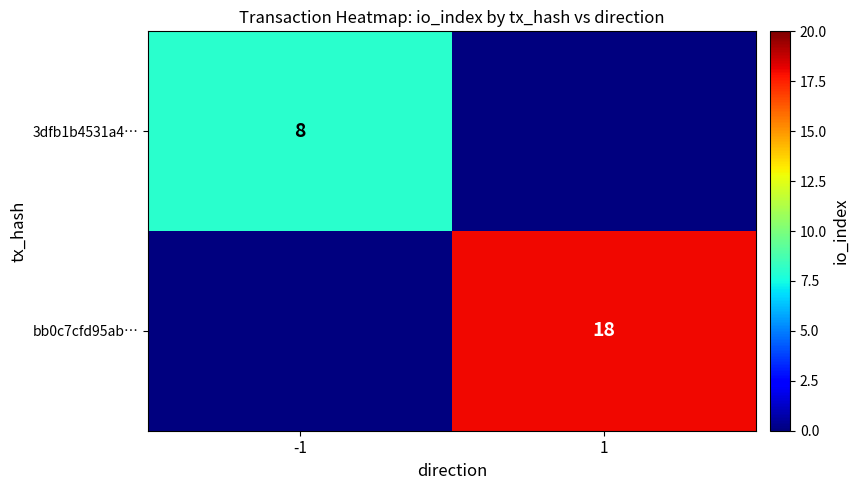

True or false: 3dfb1b4531a4… has a value of 11 at -1.

False